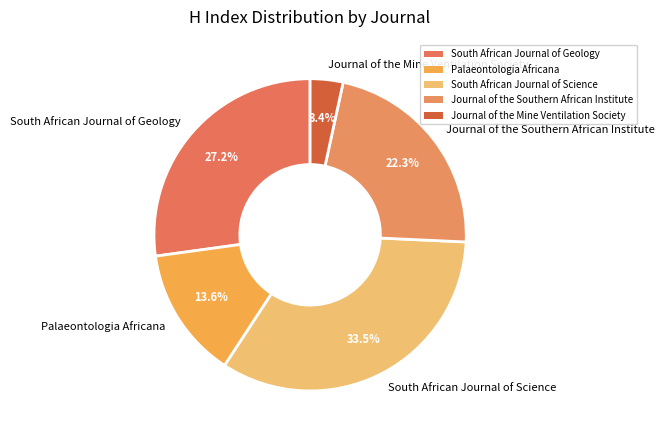

How many slices are in this pie chart?

5